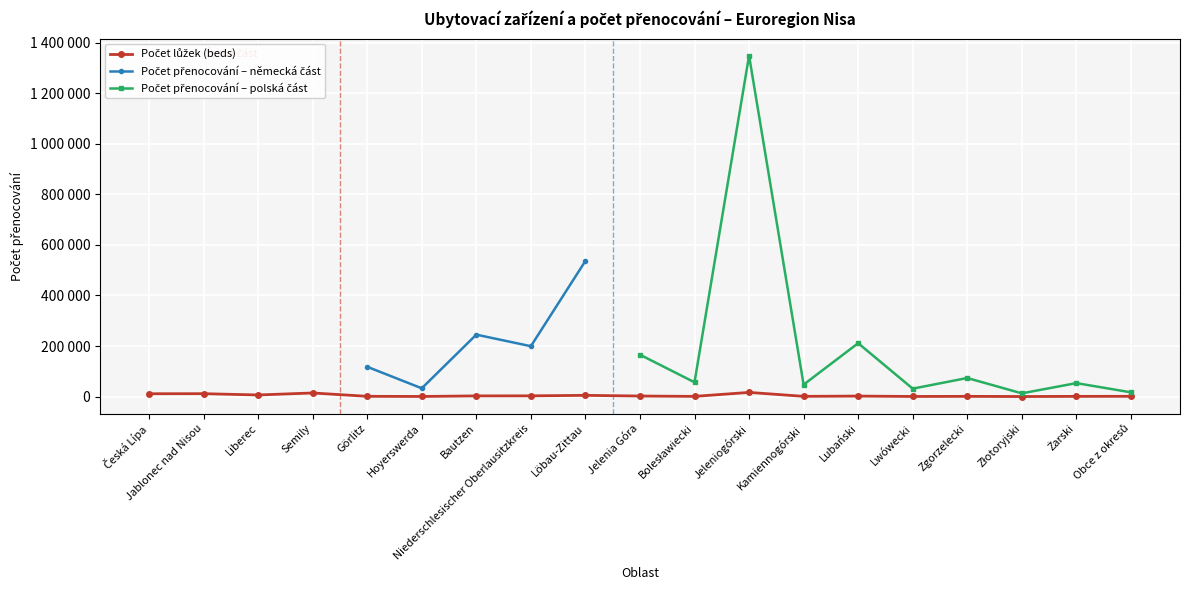

True or false: Počet přenocování – polská část and Počet přenocování – německá část cross at least once.

False